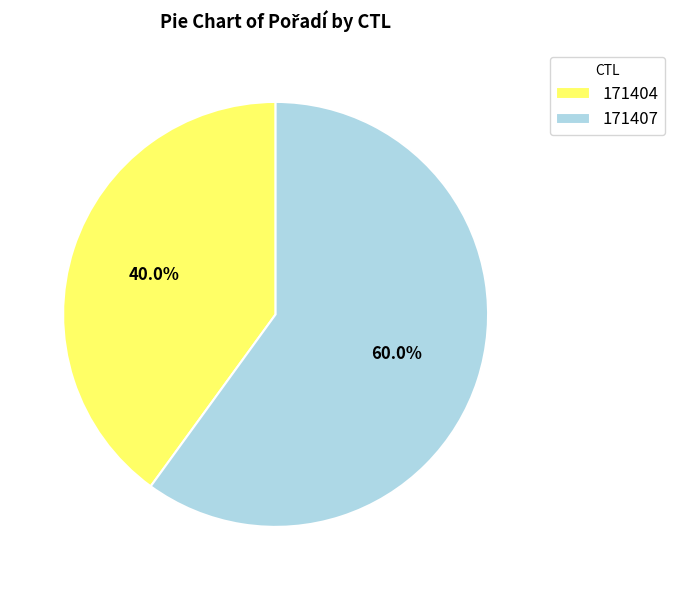

To the nearest percent, what is the difference between the largest and smallest slice percentages?

20%